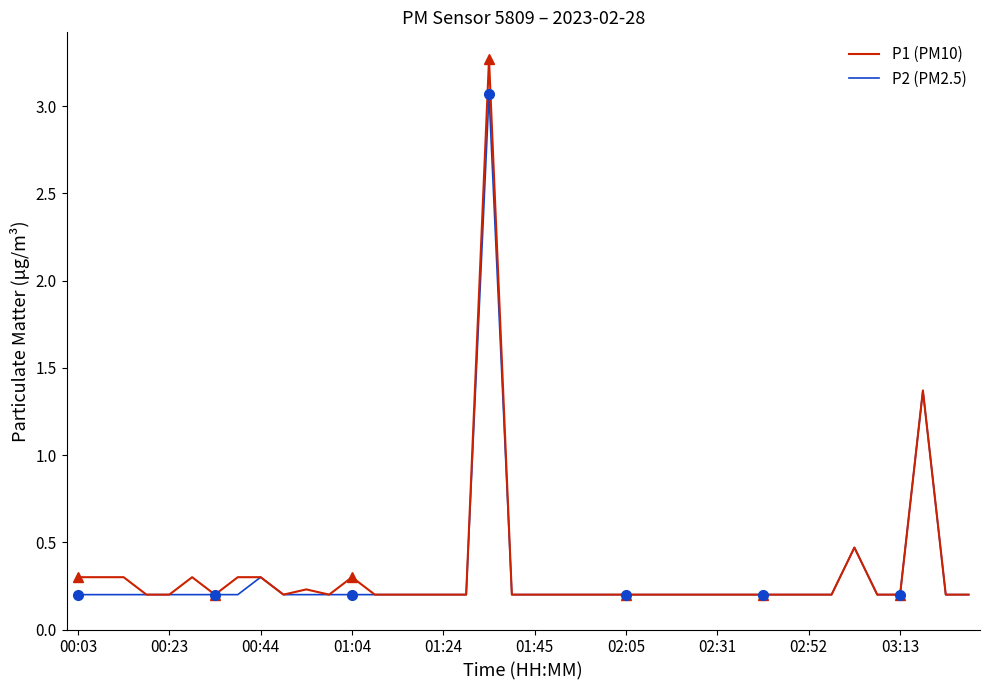

Does the chart have visible grid lines?

No